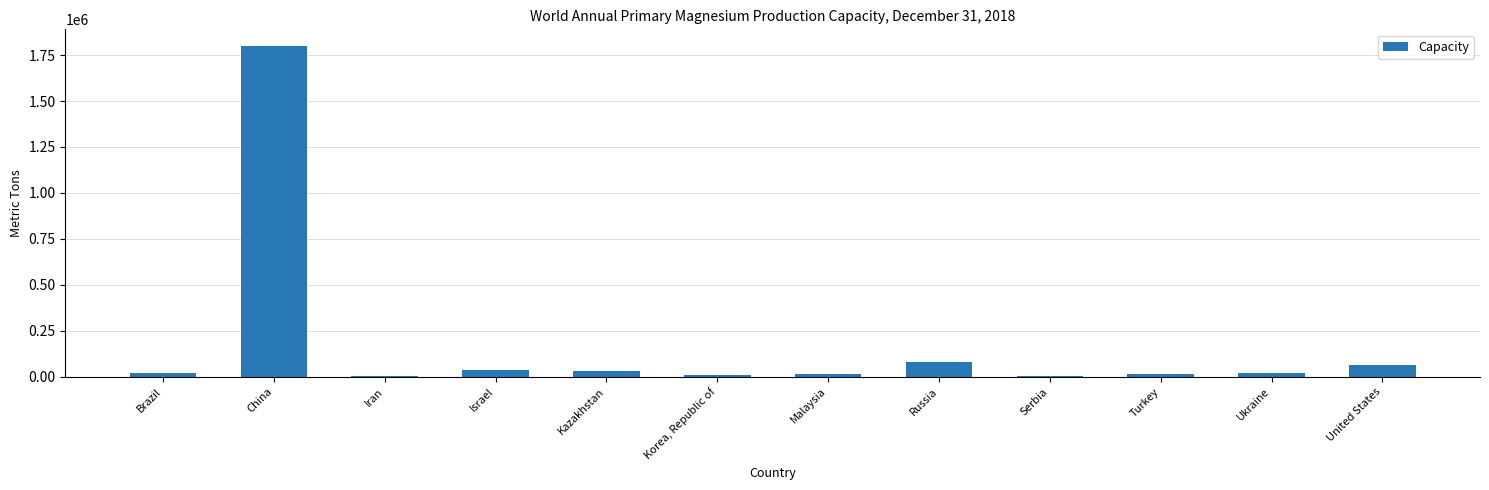

What is the sum of all values?

2102000